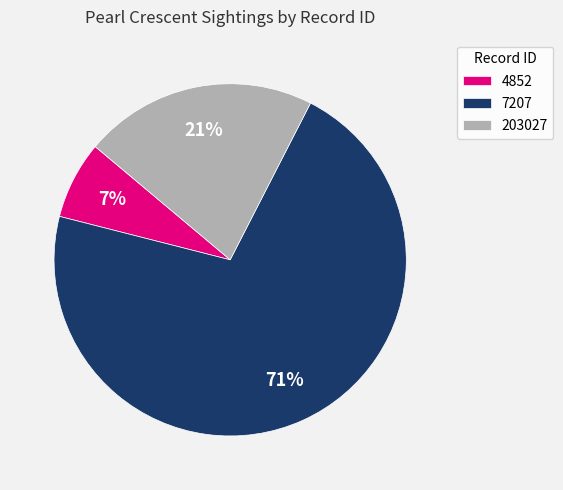

Which category has the biggest portion of the pie?

7207